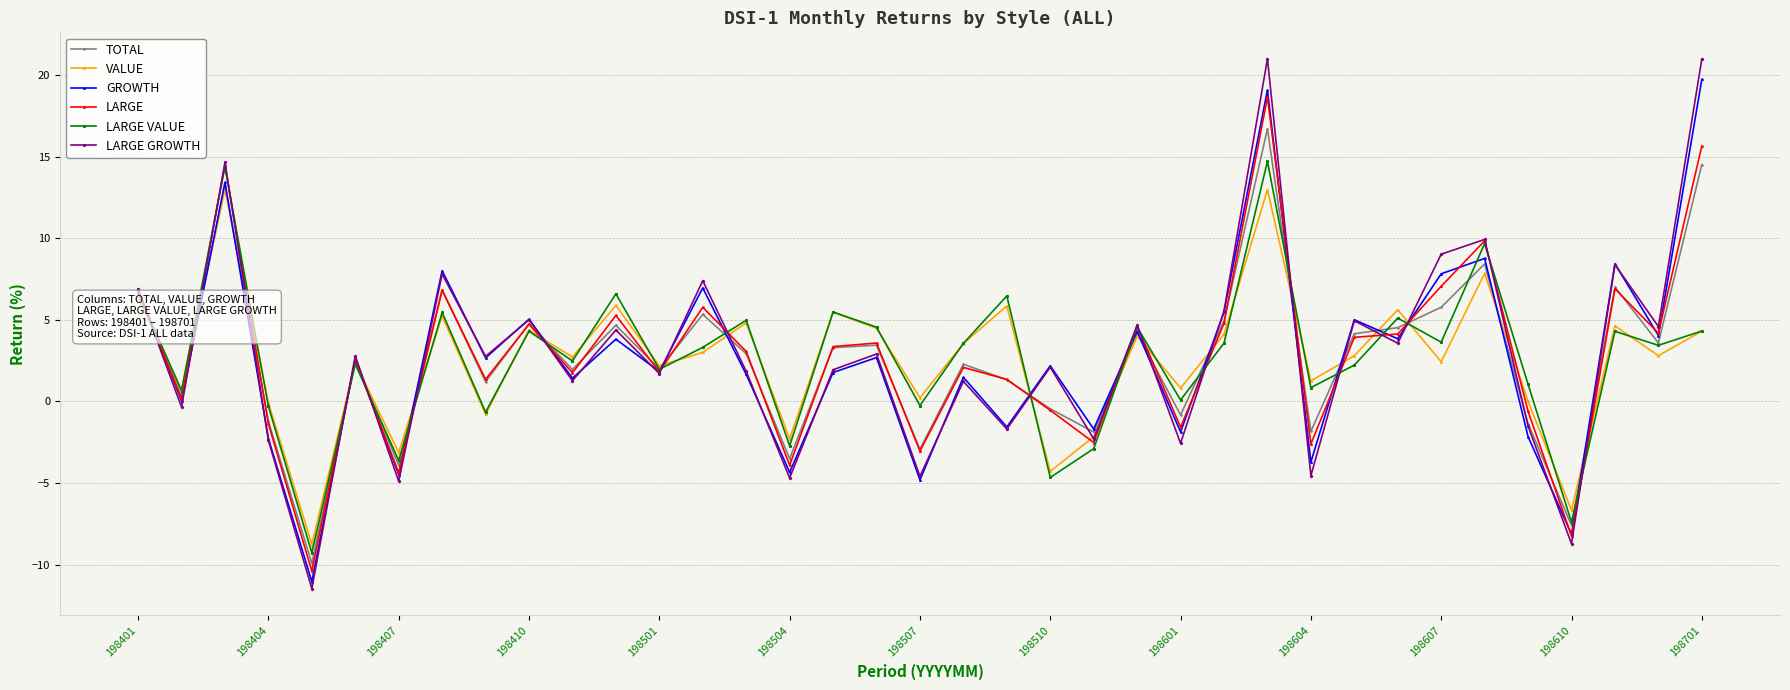

How many interior local peaks does the TOTAL series have?

12